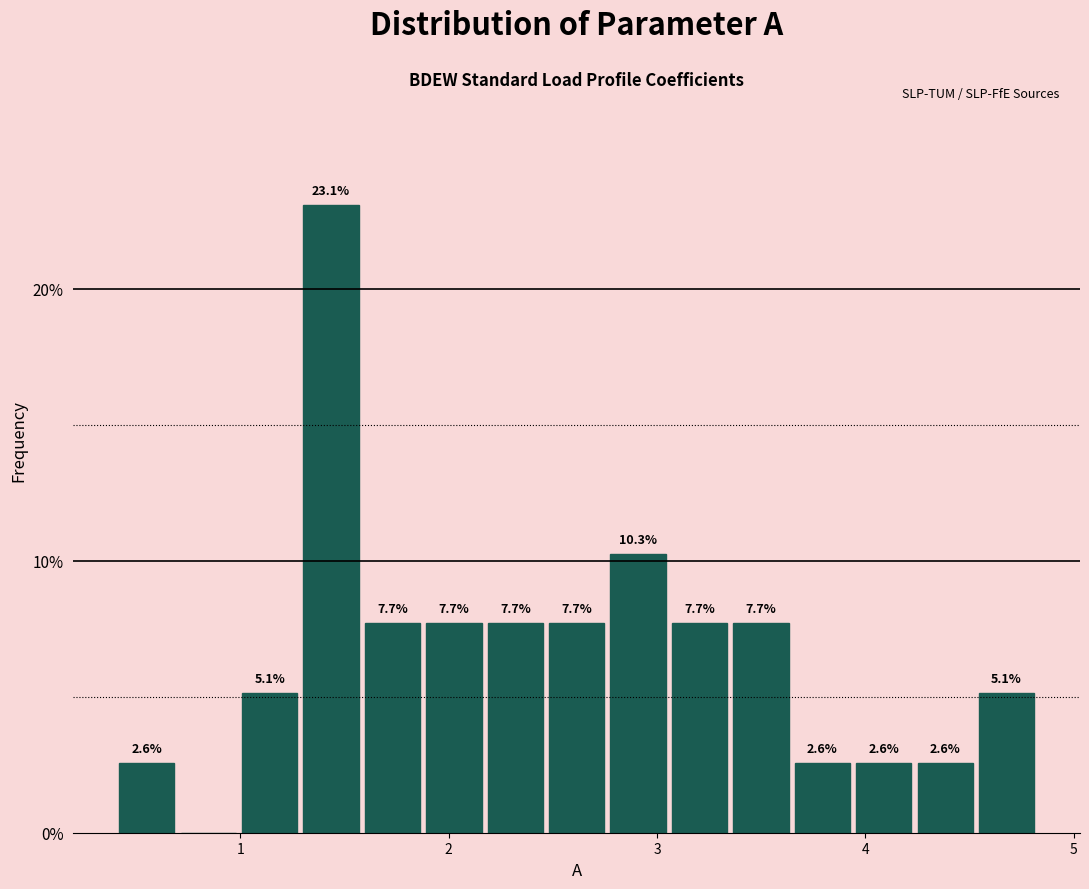

Read against the x-axis, roughly where is the centre of the tallest bar?

1.4